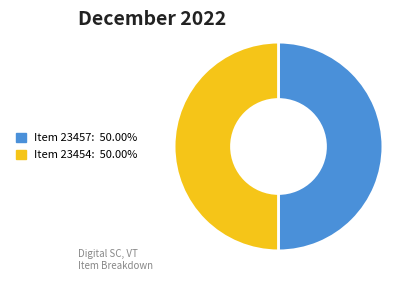

What is the ratio of the value at Item 23454 to the value at Item 23457?

1.0